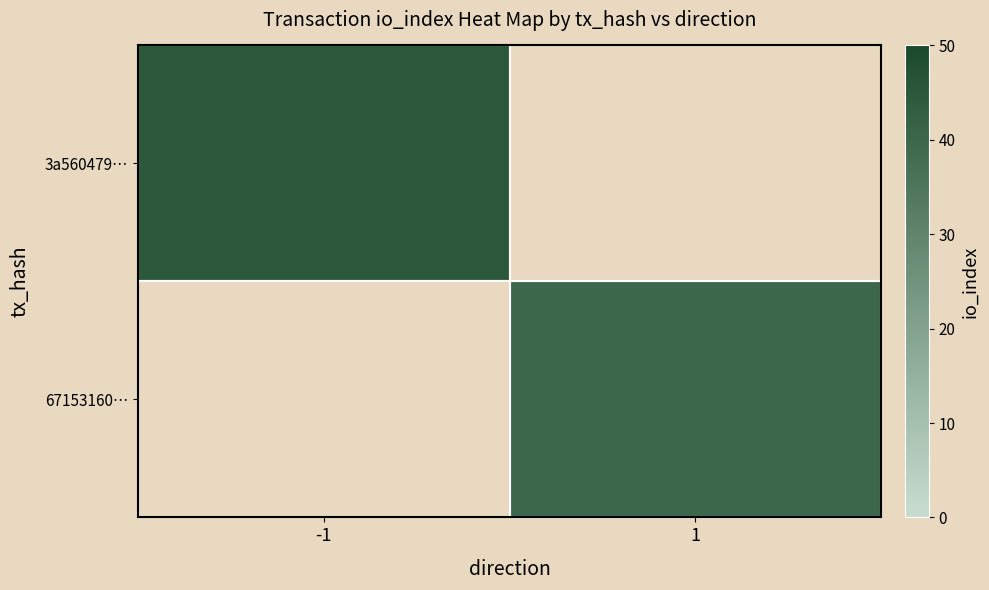

Rank the series at 1 from highest to lowest value.

3a560479…, 67153160…